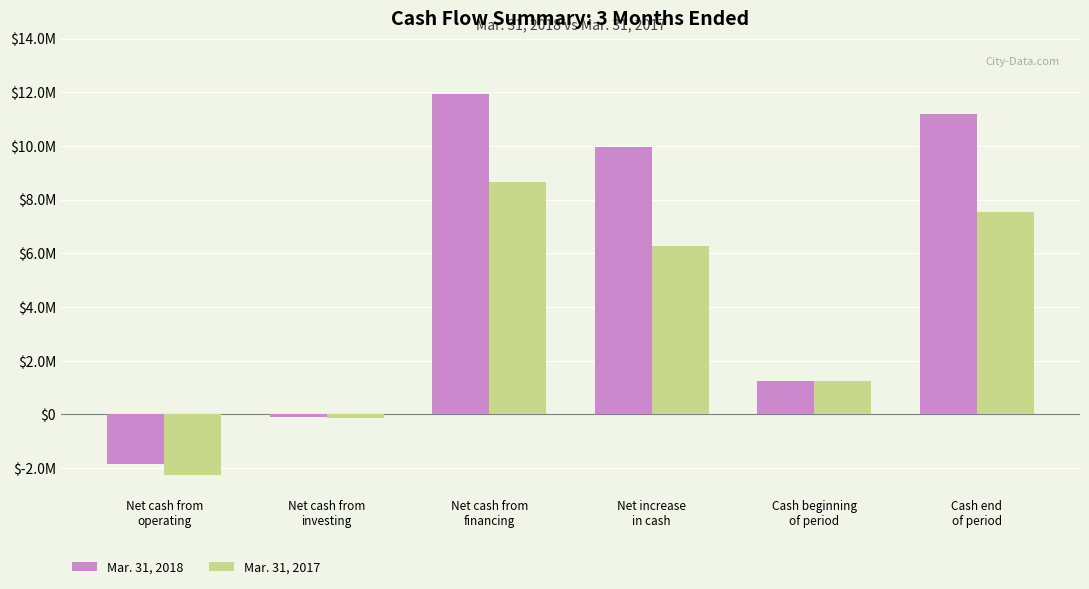

Reading left to right, list all the values displayed in this chart.

Mar. 31, 2018: Net cash from
operating=-1860000	Net cash from
investing=-108000	Net cash from
financing=11923000	Net increase
in cash=9955000	Cash beginning
of period=1247000	Cash end
of period=11202000
Mar. 31, 2017: Net cash from
operating=-2267000	Net cash from
investing=-133000	Net cash from
financing=8667000	Net increase
in cash=6267000	Cash beginning
of period=1259000	Cash end
of period=7526000